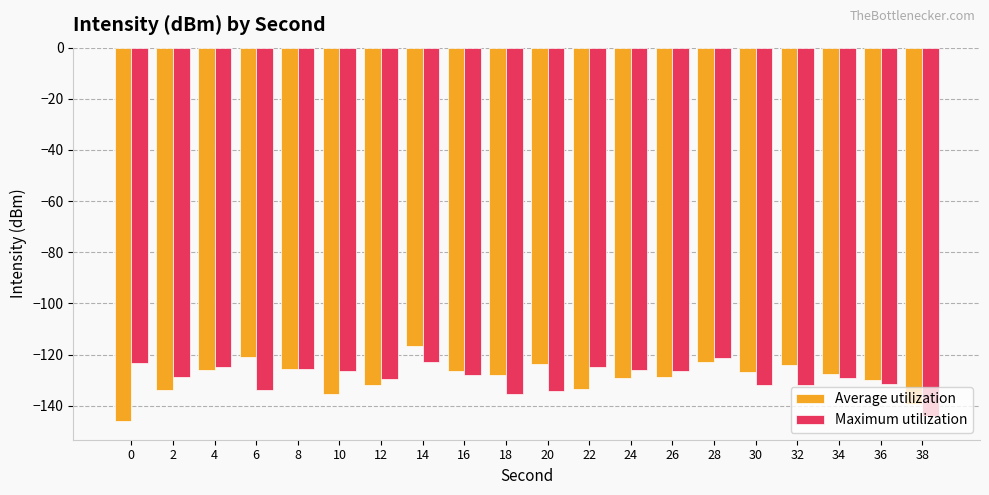

What is the difference between the maximum and minimum values in the Average utilization series?

29.3